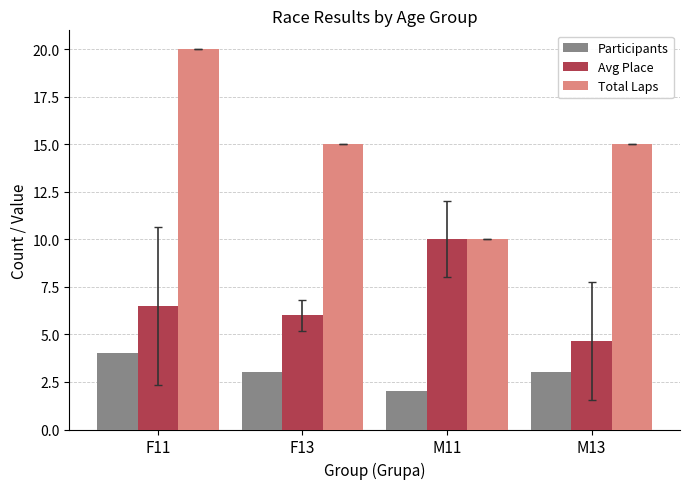

What is the total value across all series at F11?

30.5